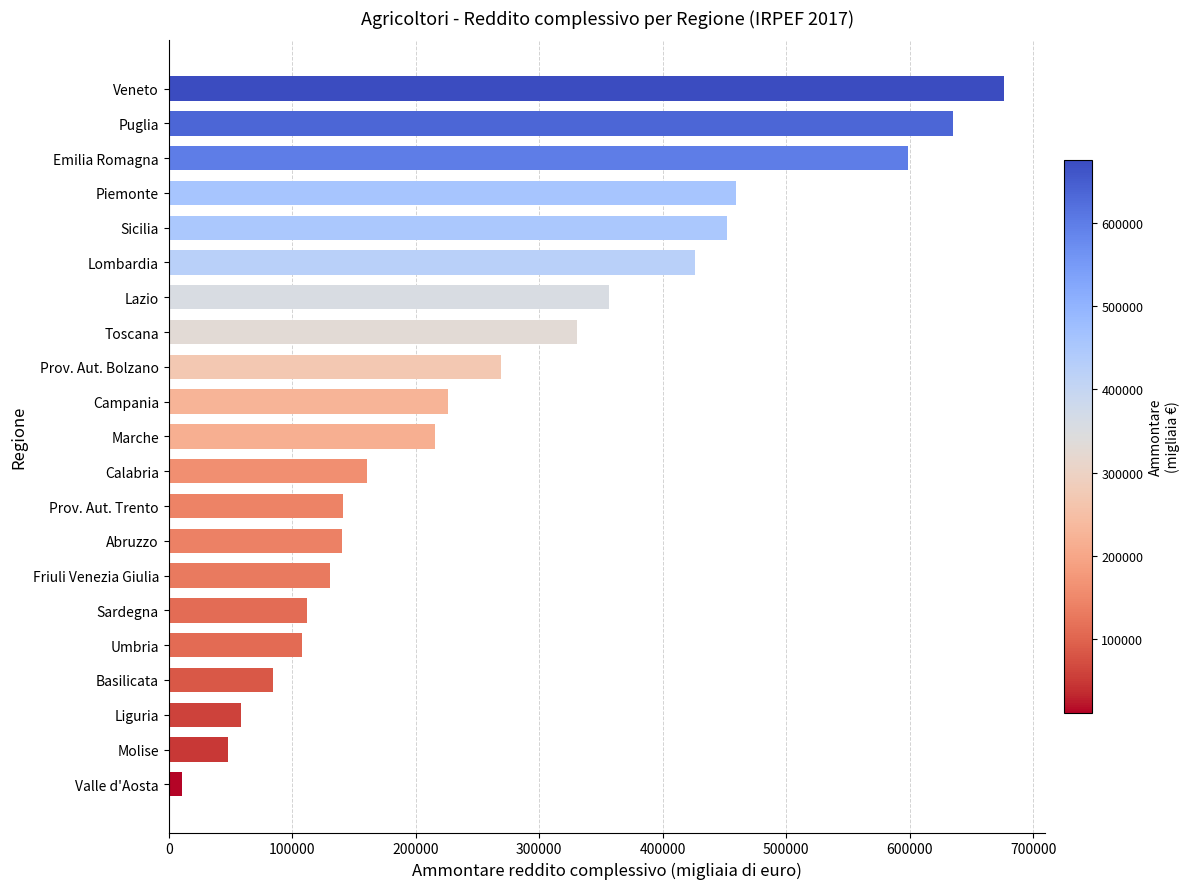

What is the ratio of the value at Abruzzo to the value at Prov. Aut. Bolzano?

0.5